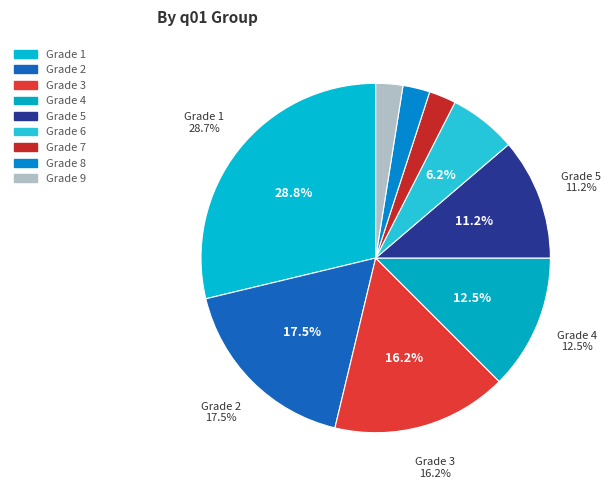

What percentage is the 7 slice, to the nearest percent?

2%